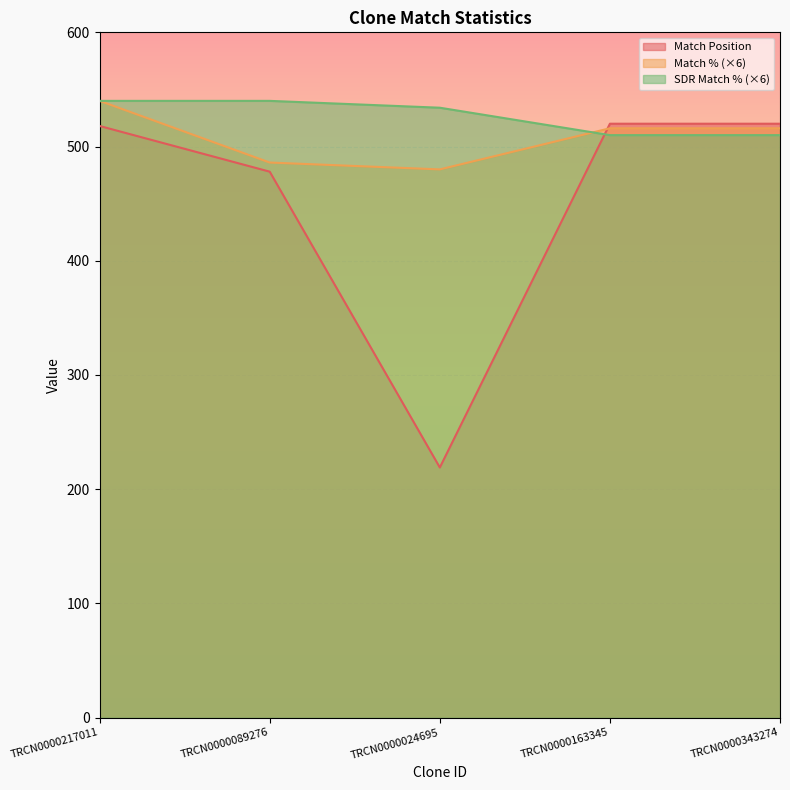

Reading left to right, transcribe all the data shown in this chart.

Match Position: TRCN0000217011=518	TRCN0000089276=478	TRCN0000024695=219	TRCN0000163345=520	TRCN0000343274=520
Match %: TRCN0000217011=540	TRCN0000089276=486	TRCN0000024695=480	TRCN0000163345=516	TRCN0000343274=516
SDR Match %: TRCN0000217011=540	TRCN0000089276=540	TRCN0000024695=534	TRCN0000163345=510	TRCN0000343274=510